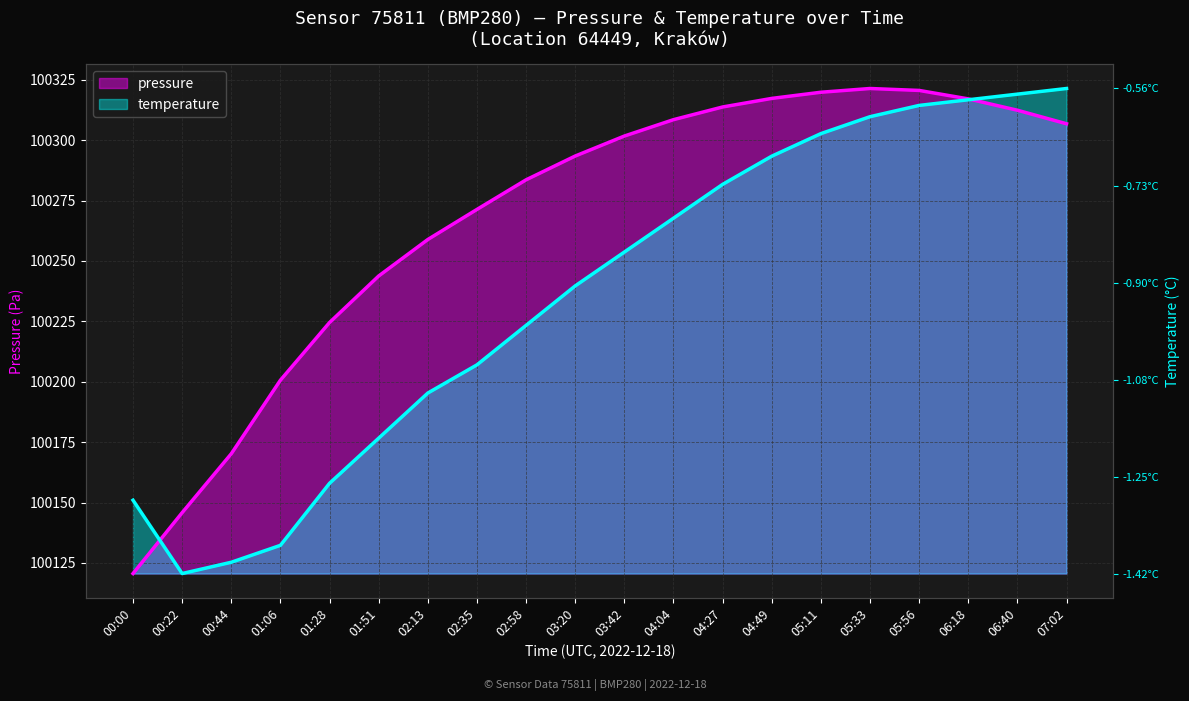

What is the sum of all pressure values?

2005352.4